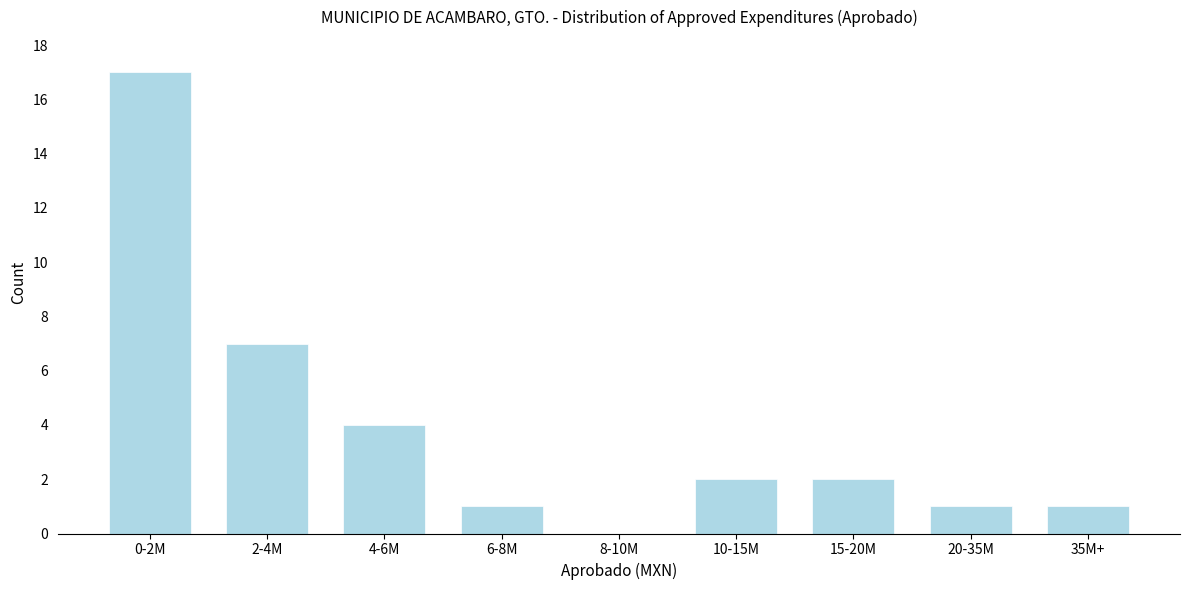

Reading left to right, list all the values displayed in this chart.

0-2M=17	2-4M=7	4-6M=4	6-8M=1	8-10M=0	10-15M=2	15-20M=2	20-35M=1	35M+=1